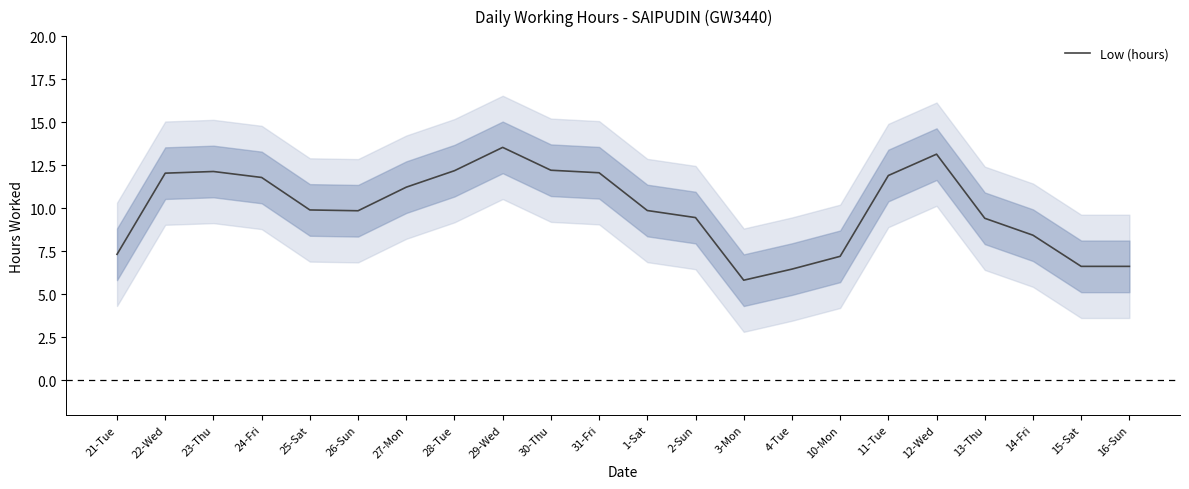

Reading left to right, transcribe all the data shown in this chart.

7.3	12.0	12.1	11.8	9.9	9.9	11.2	12.2	13.5	12.2	12.1	9.9	9.5	5.8	6.5	7.2	11.9	13.1	9.4	8.4	6.6	6.6